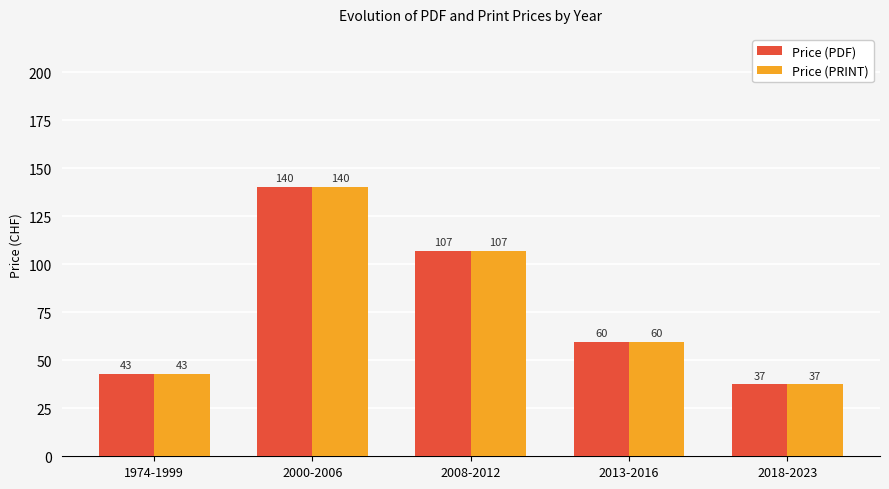

The value of Price (PRINT) at 2000-2006 is 140.5. True or false?

True